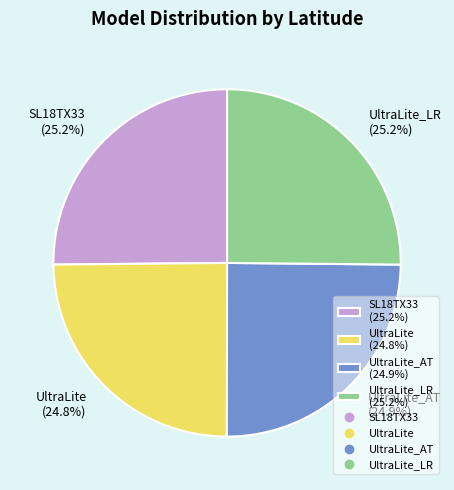

What is the ratio of the value at UltraLite_AT (24.9%) to the value at UltraLite (24.8%)?

1.0